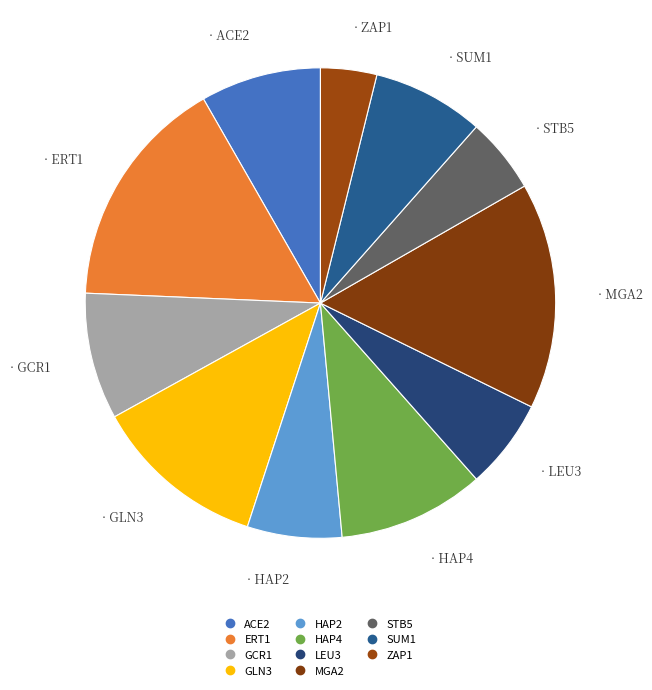

Does ZAP1 account for over 50% of the chart?

No